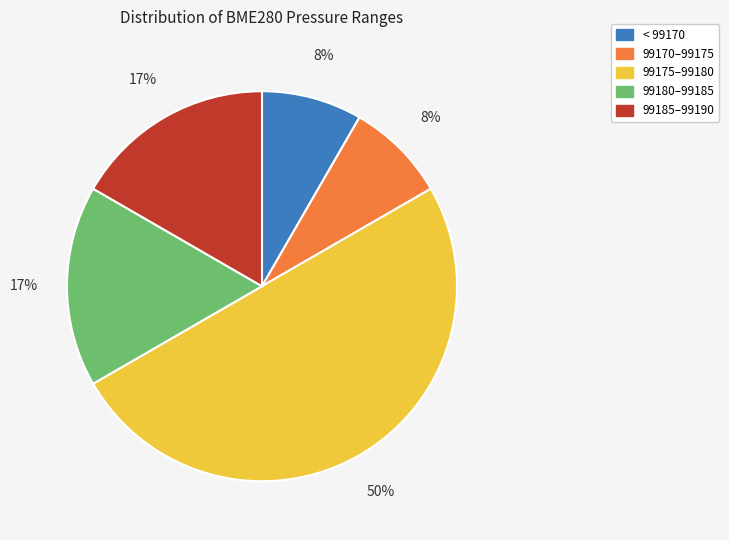

How many segments does this pie chart have?

5